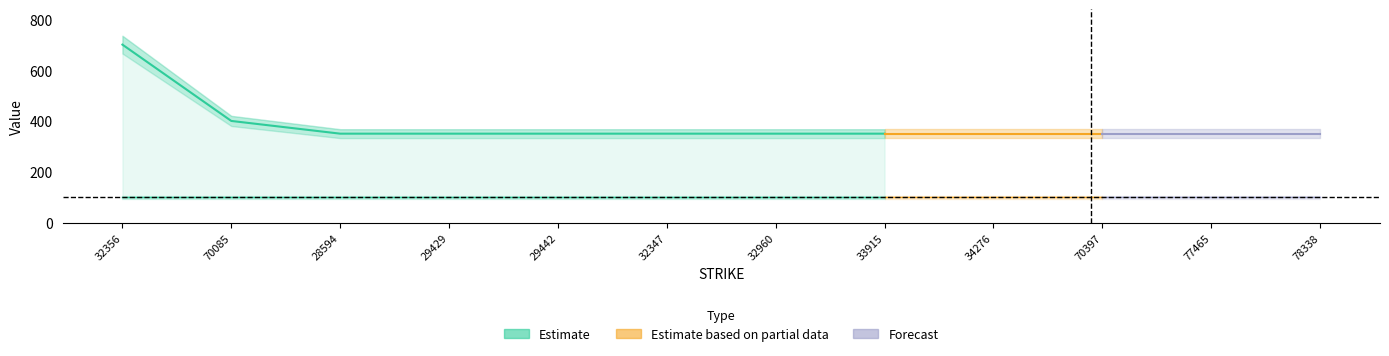

Reading left to right, list all the values displayed in this chart.

OPEN_INTEREST: 32356=700	70085=400	28594=350	29429=350	29442=350	32347=350	32960=350	33915=350	34276=350	70397=350	77465=350	78338=350
SETTLEMENT: 32356=100	70085=100	28594=100	29429=100	29442=100	32347=100	32960=100	33915=100	34276=100	70397=100	77465=100	78338=100